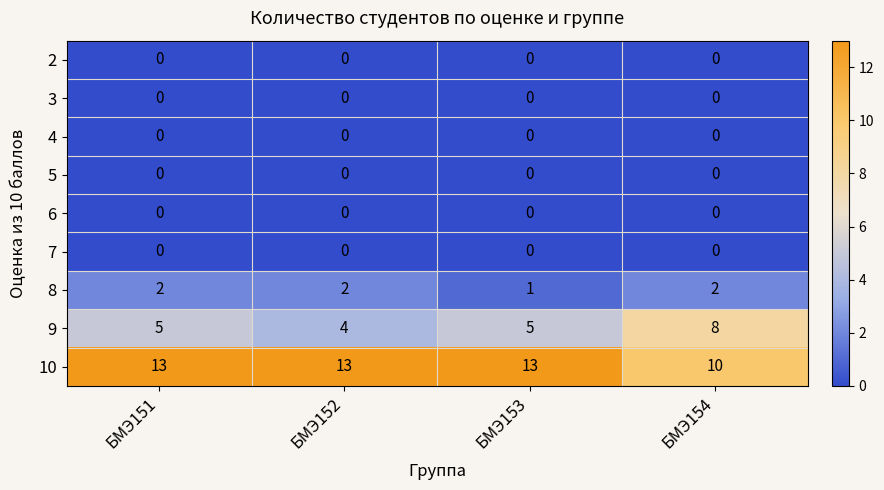

Which series has the largest total across all categories?

10